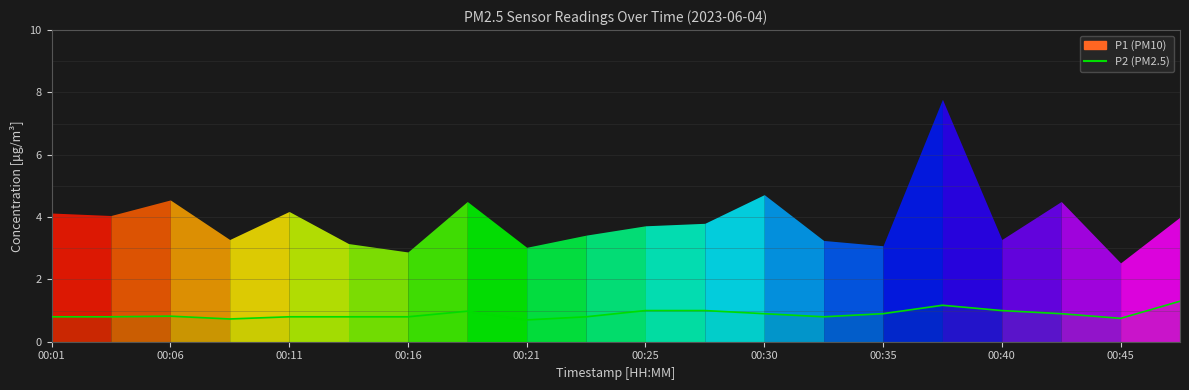

How many points are higher than both their immediate neighbors (excluding endpoints)?

3